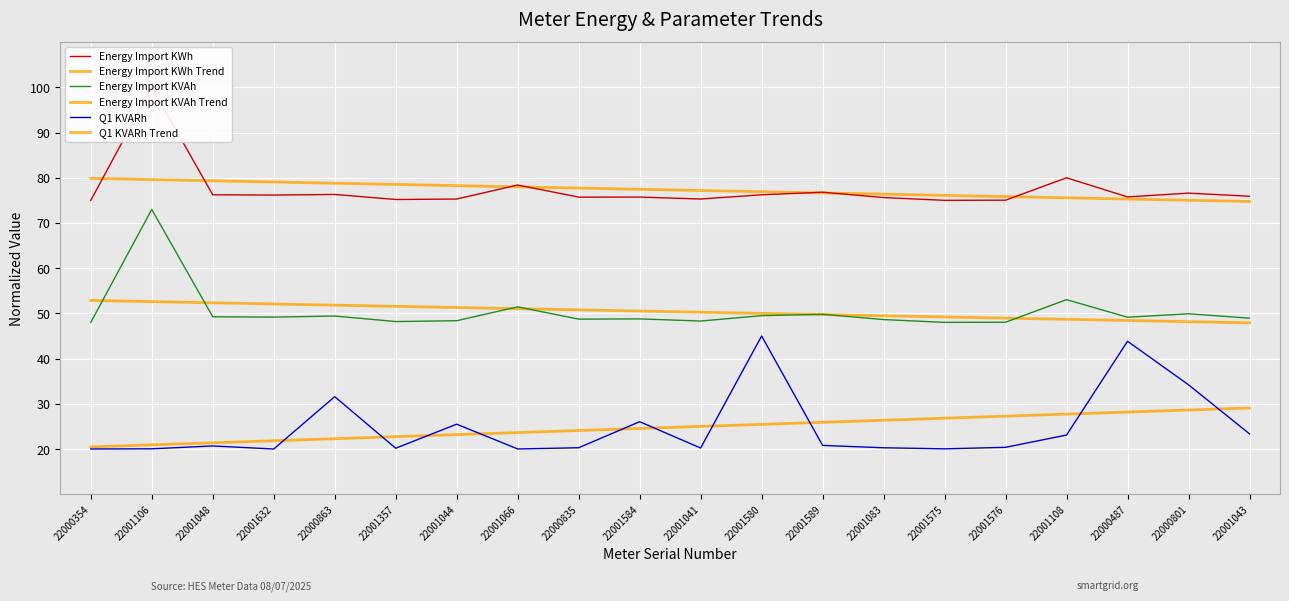

What is the value of the Energy Import KVAh Trend point at the 17th from the left?

48.7